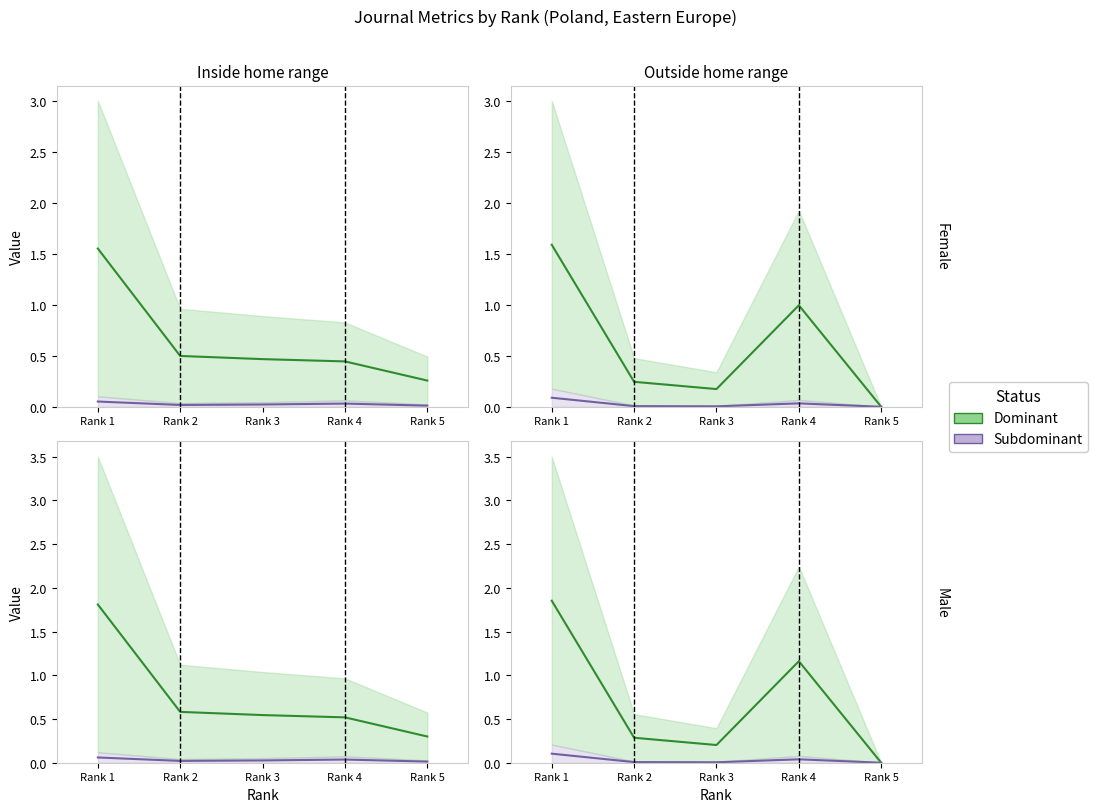

Is this an area chart (filled region under the line)?

No